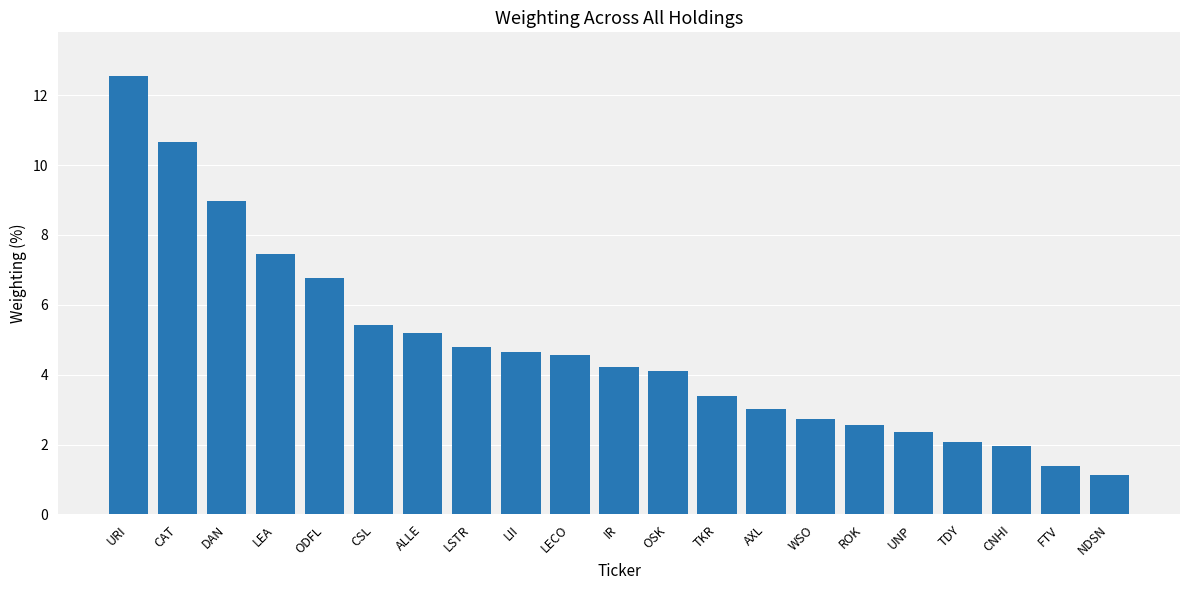

How many bars are there in total?

21